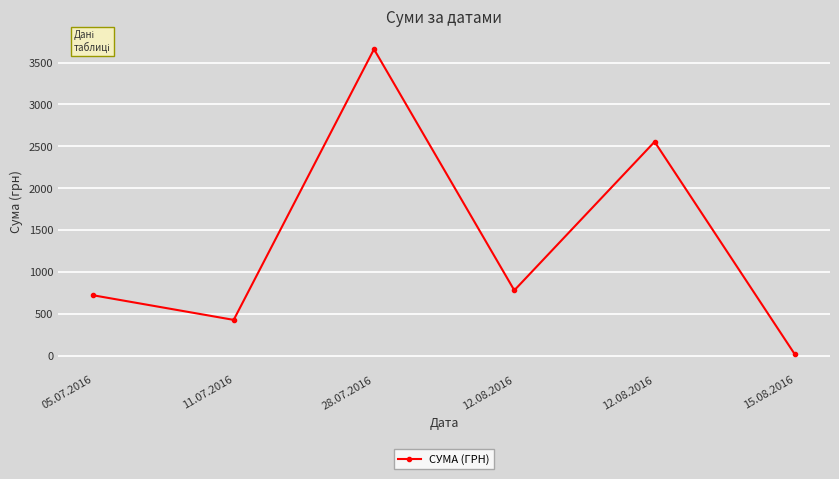

Which category has the lowest value across all series?

15.08.2016